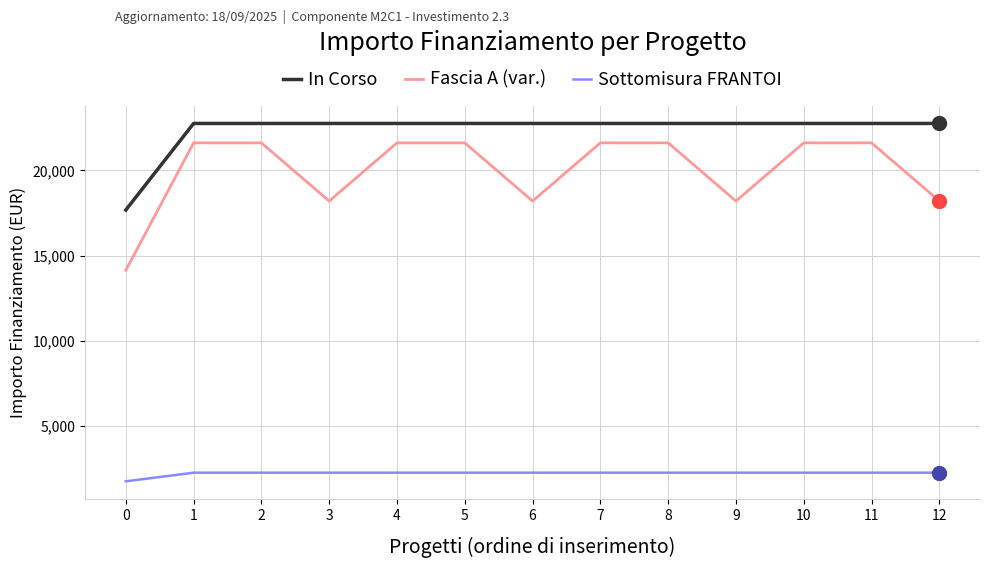

Does the chart display data point markers on the line(s)?

No